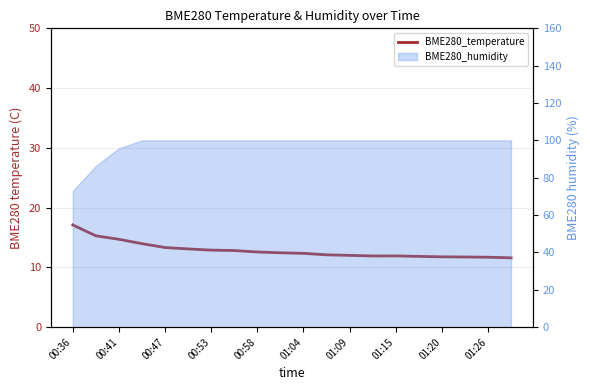

What is the maximum value shown in the chart?

17.1